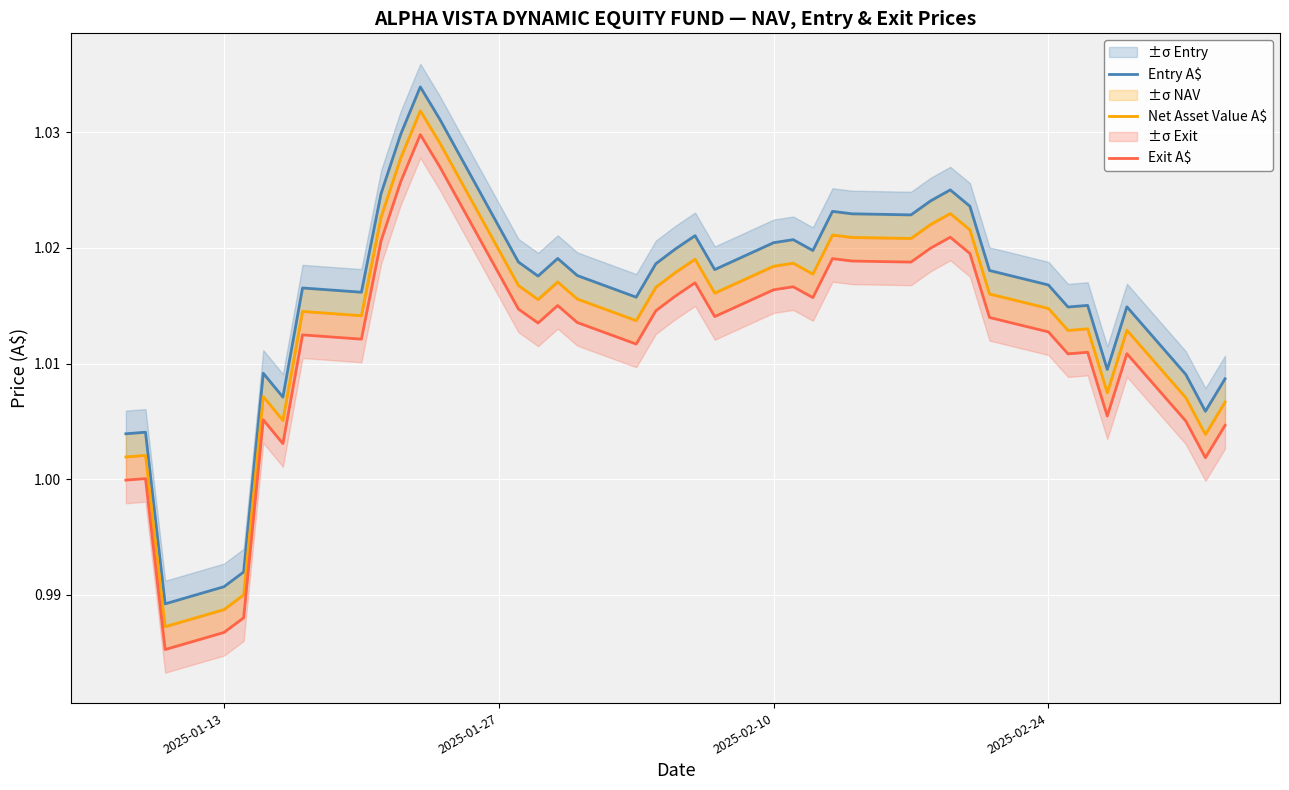

True or false: Exit A$ has more than 1 interior local peaks.

True